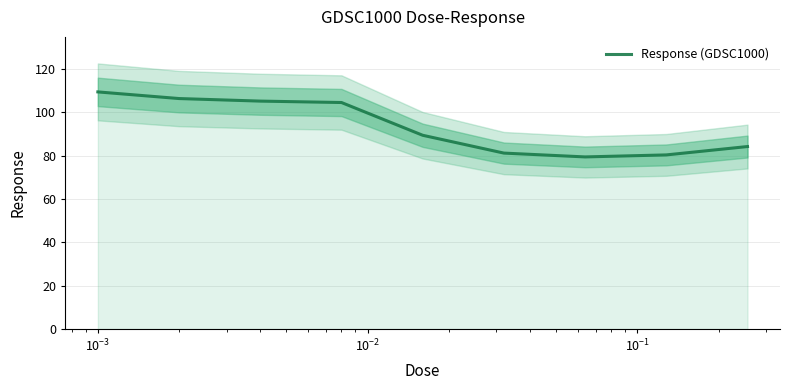

Count the number of values greater than 89.

5